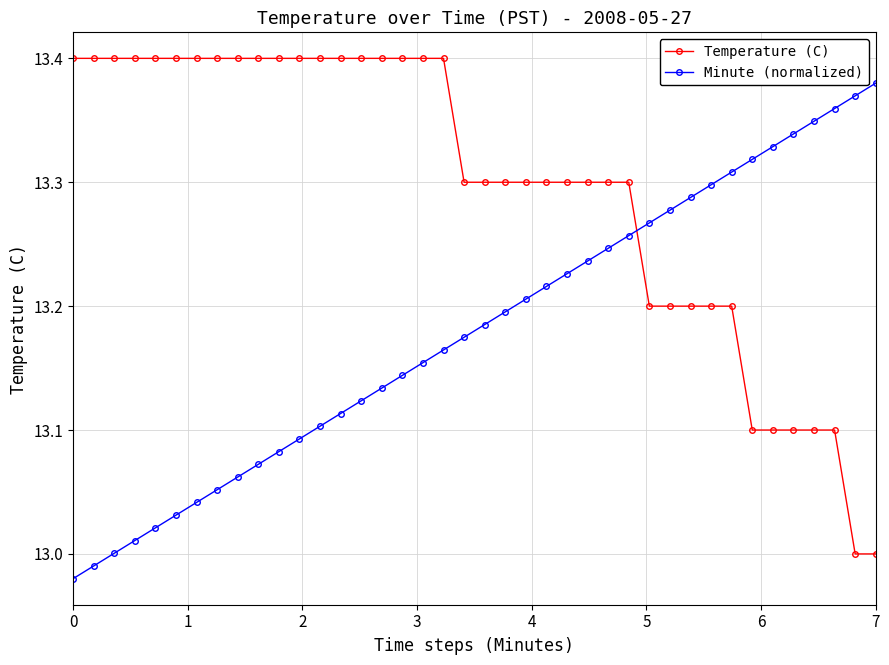

Rank the series by their maximum value, from highest to lowest.

Temperature (C), Minute (normalized)